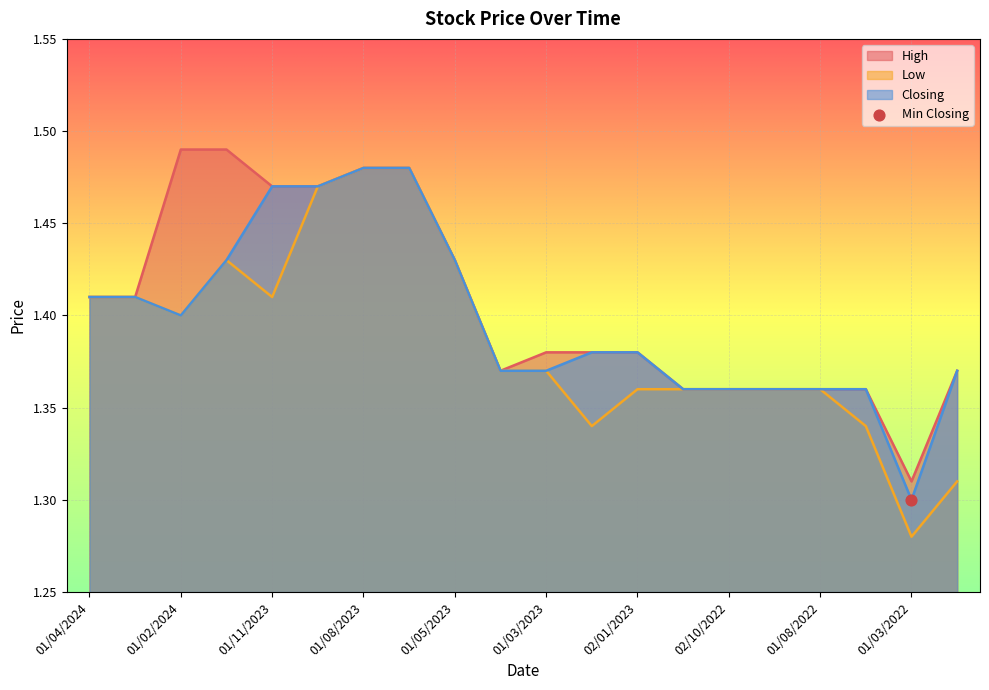

At which category is the sum across all series the highest?

01/08/2023